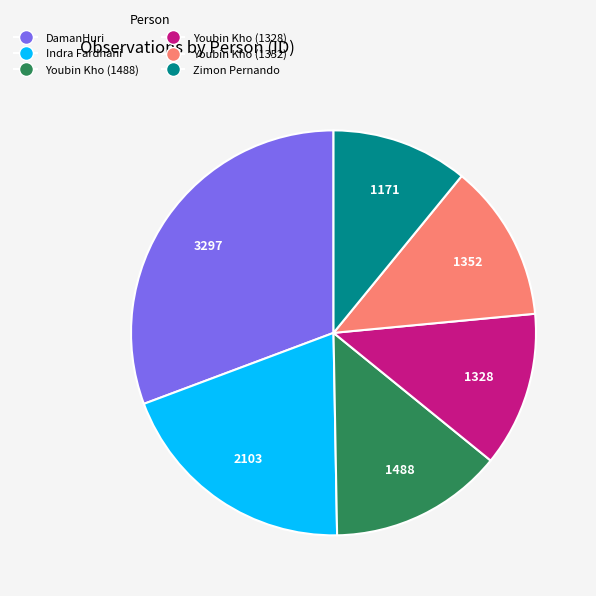

Is there any slice that represents more than half of the pie?

No